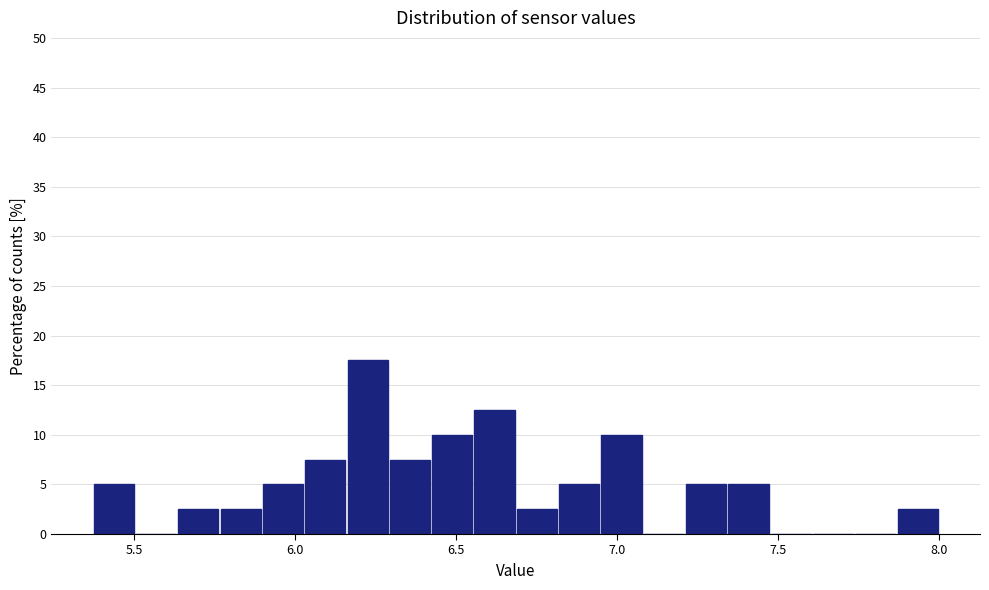

Read against the x-axis, roughly where is the centre of the tallest bar?

6.20